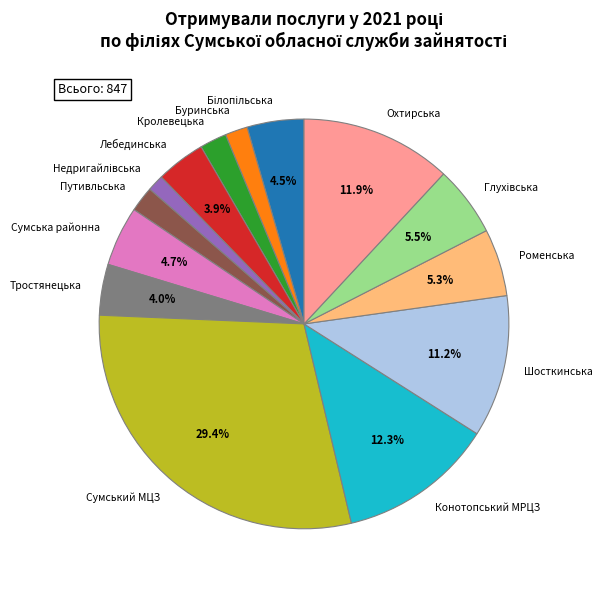

Do Буринська and Охтирська together represent more than half of the pie?

No